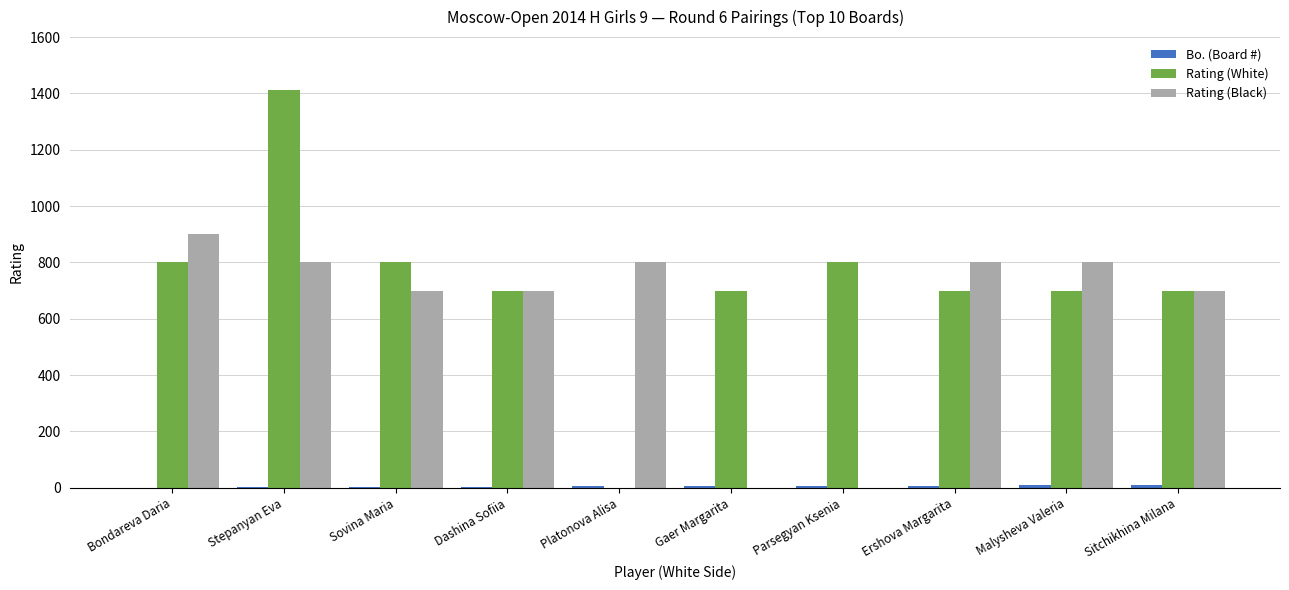

How many categories are shown in the chart?

10